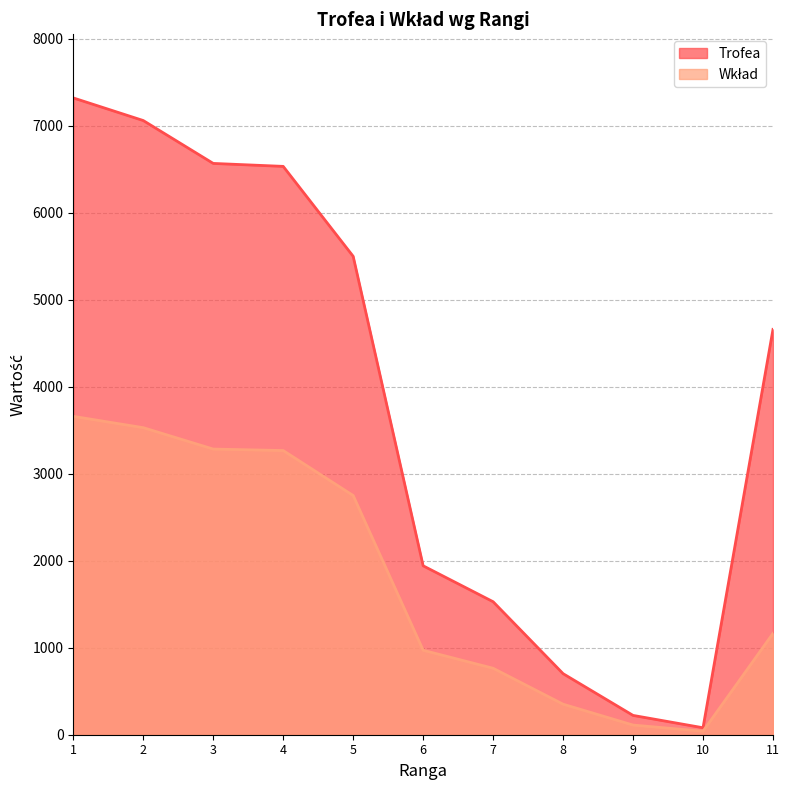

What is the difference between the highest and lowest values at 10?

40